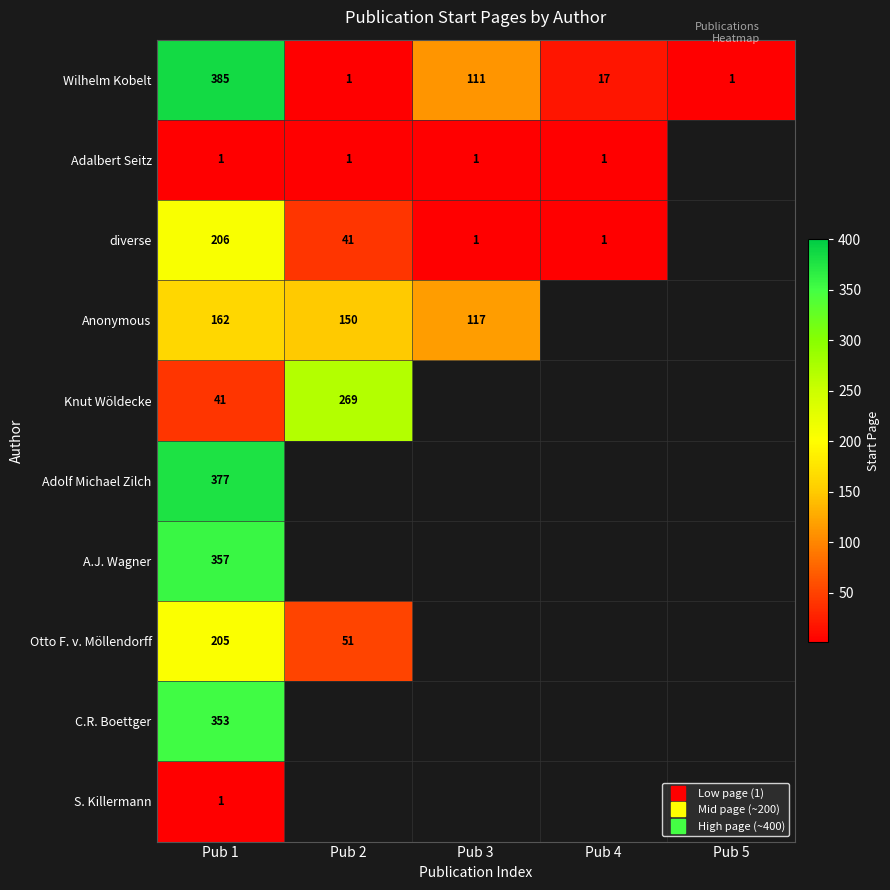

Where does the Wilhelm Kobelt series first go above 17?

Pub 1